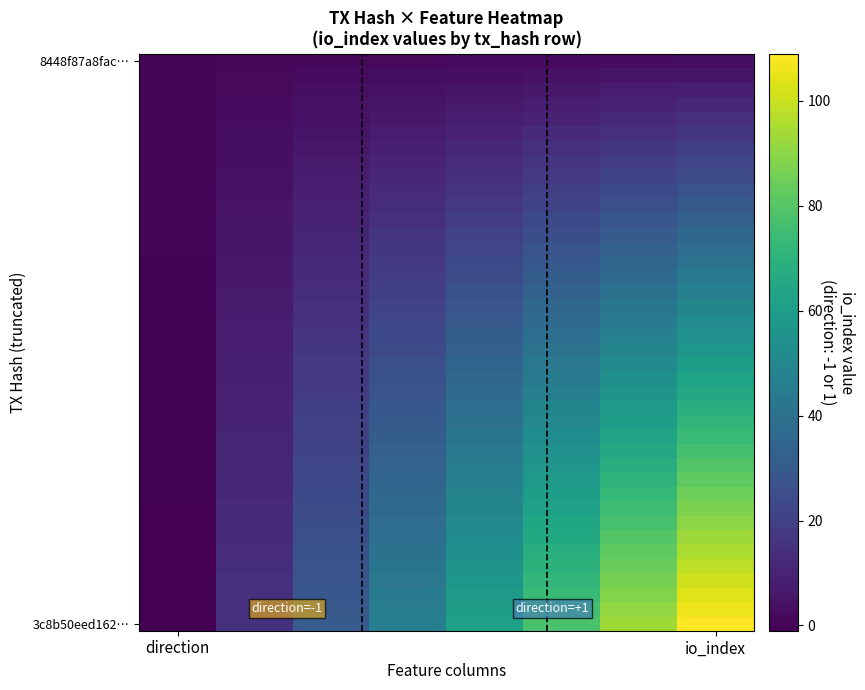

Which category has the highest value across all series?

io_index